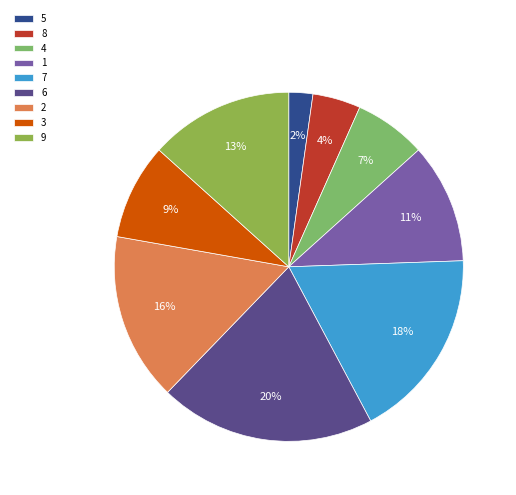

Count the number of slices in the pie.

9